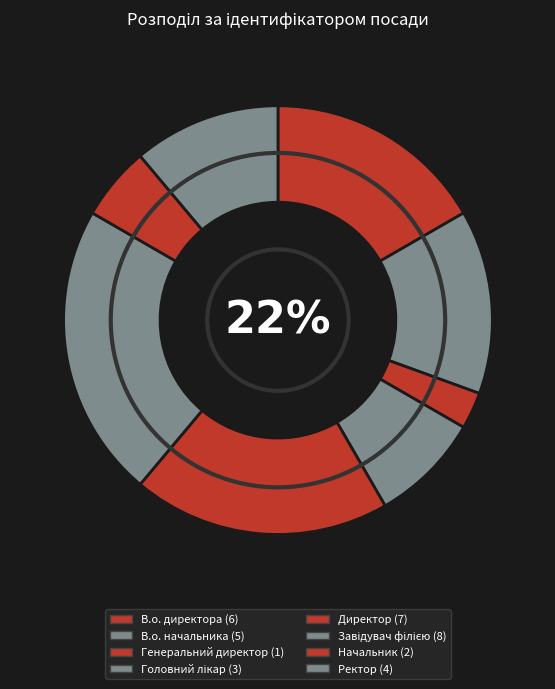

What is the ratio of the value at В.о. директора to the value at Ректор?

1.5